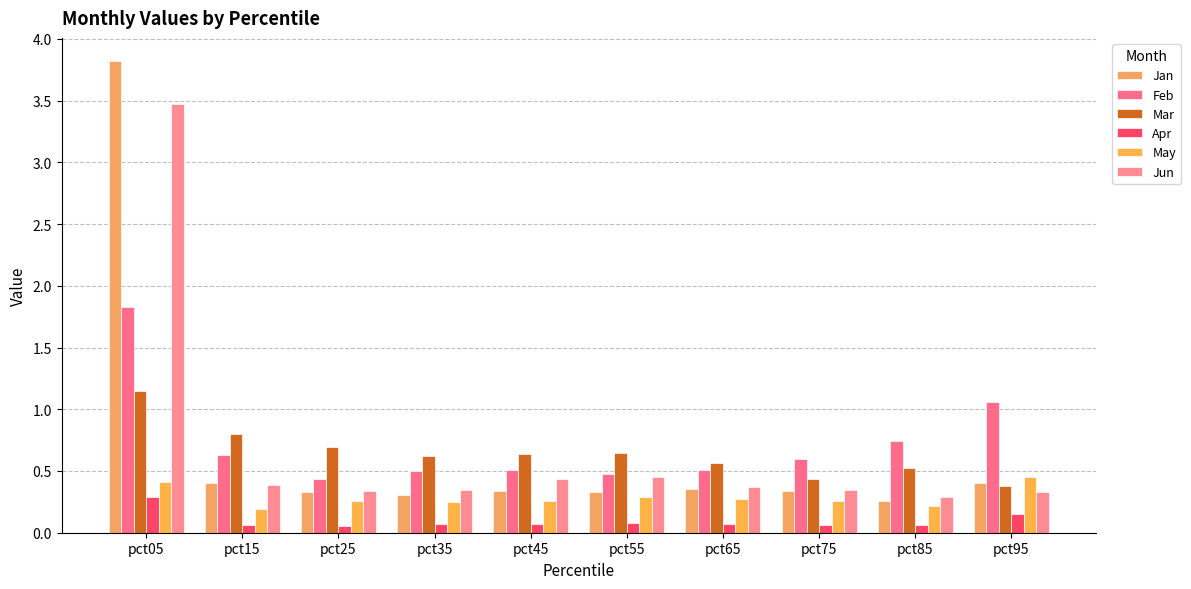

True or false: Jun has a value of 0.3 at pct85.

True